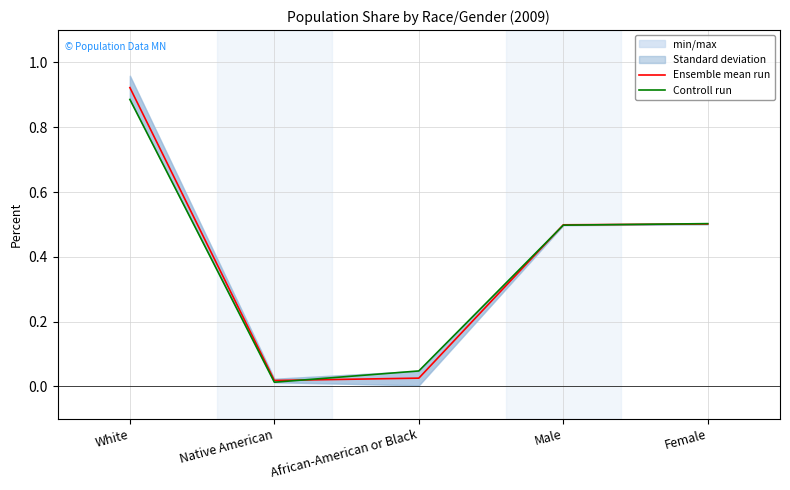

Is it true that Ensemble mean run equals 0.0 at African-American or Black?

False